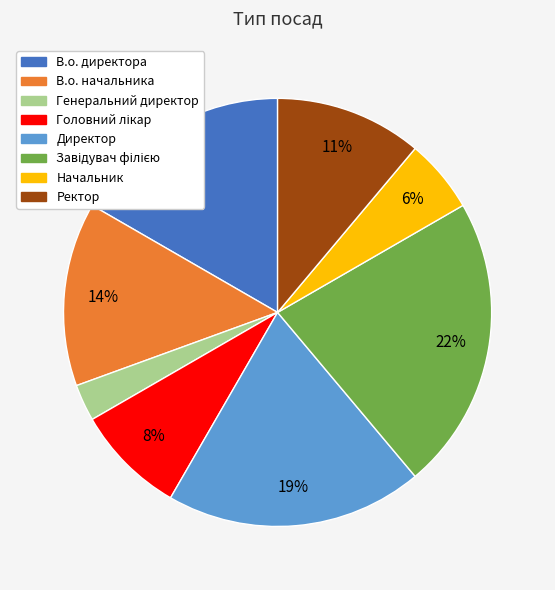

To the nearest percent, what is the difference between the largest and smallest slice percentages?

19%